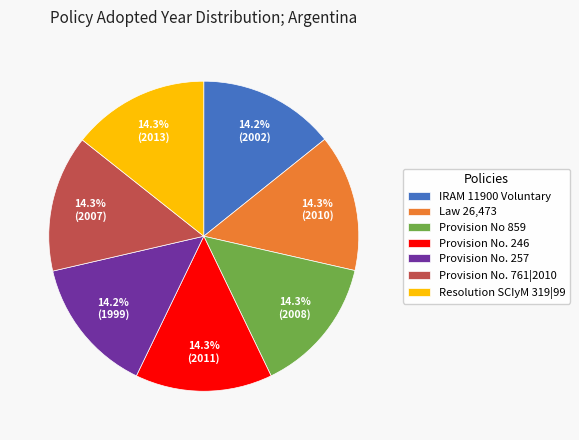

What percentage do Provision No. 761|2010 and Law 26,473 together represent?

28.6%